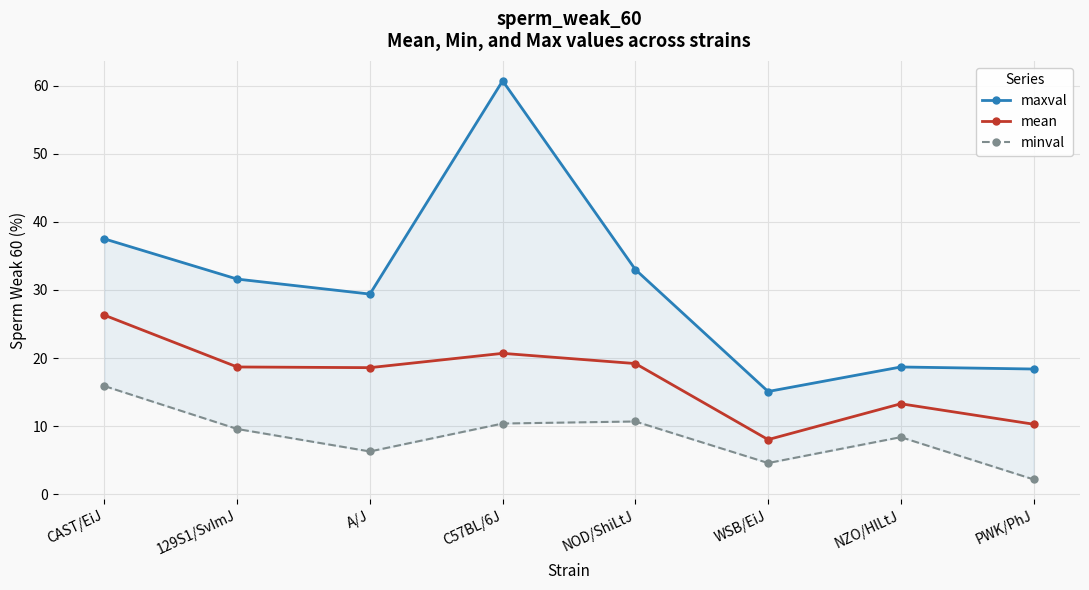

The value of maxval at WSB/EiJ is 21.0. True or false?

False